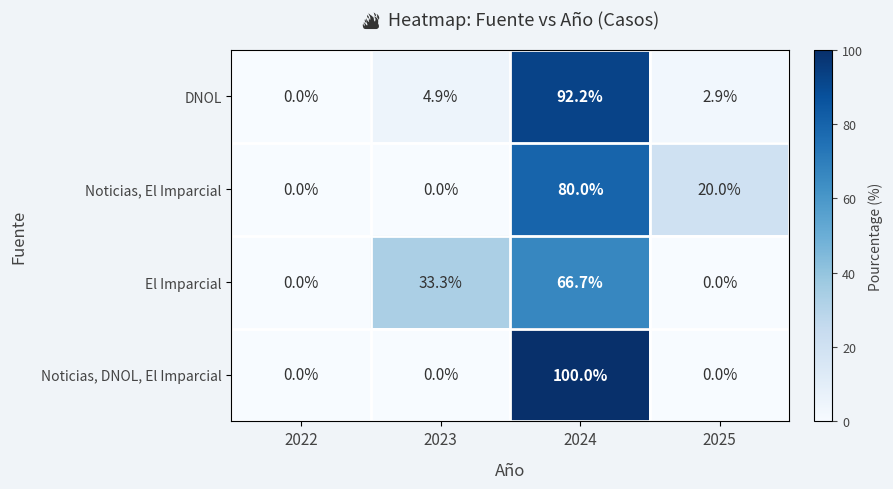

Reading left to right, extract all data points from this chart.

DNOL: 0.0	4.9	92.2	2.9
Noticias, El Imparcial: 0.0	0.0	80.0	20.0
El Imparcial: 0.0	33.3	66.7	0.0
Noticias, DNOL, El Imparcial: 0.0	0.0	100.0	0.0